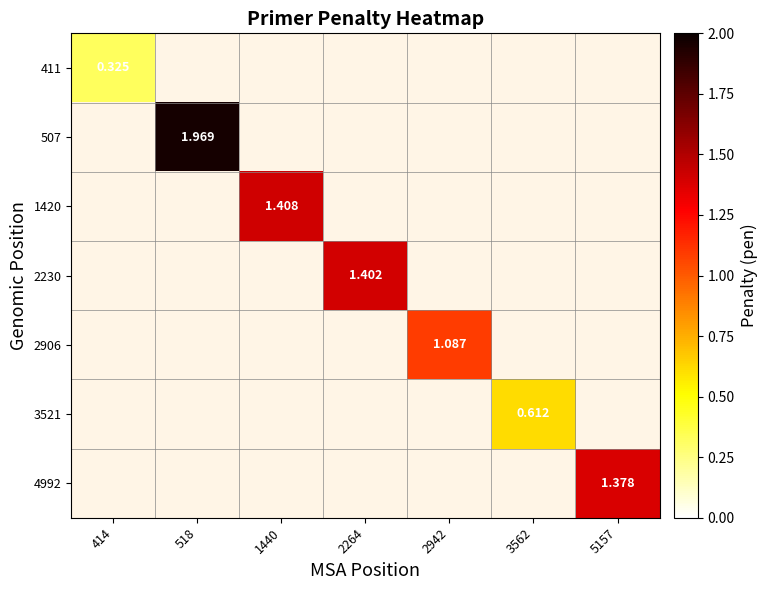

Is the value of 2230 at 2264 greater than the value of 411 at 414?

Yes